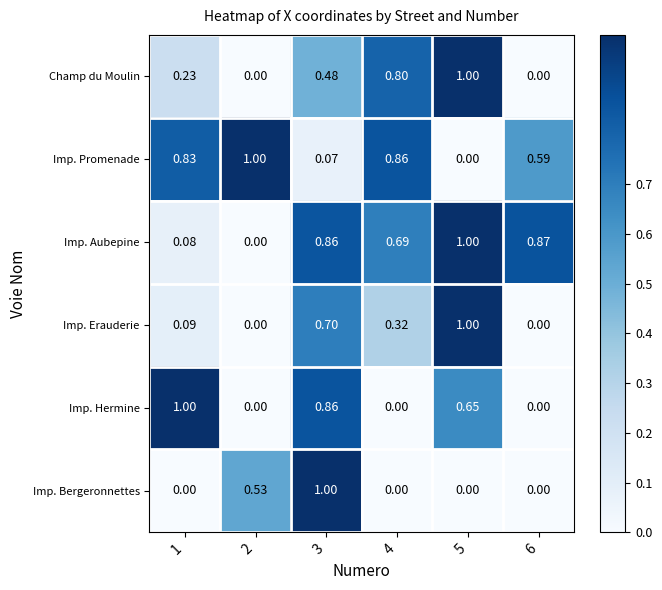

How many series are shown in this chart?

6